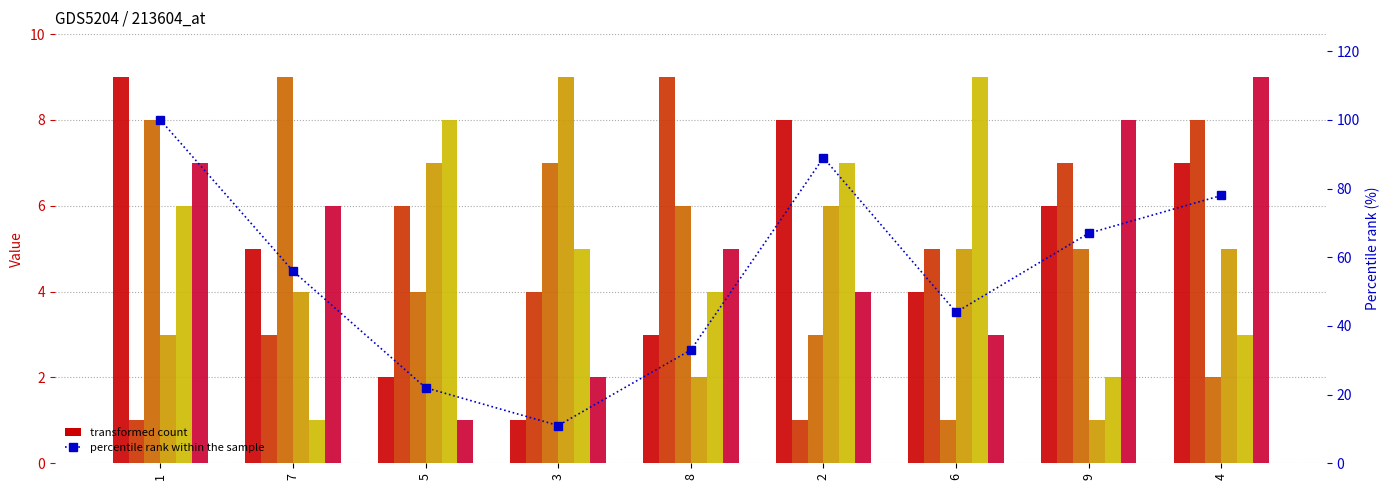

How many values in the col_5 series exceed 5?

4